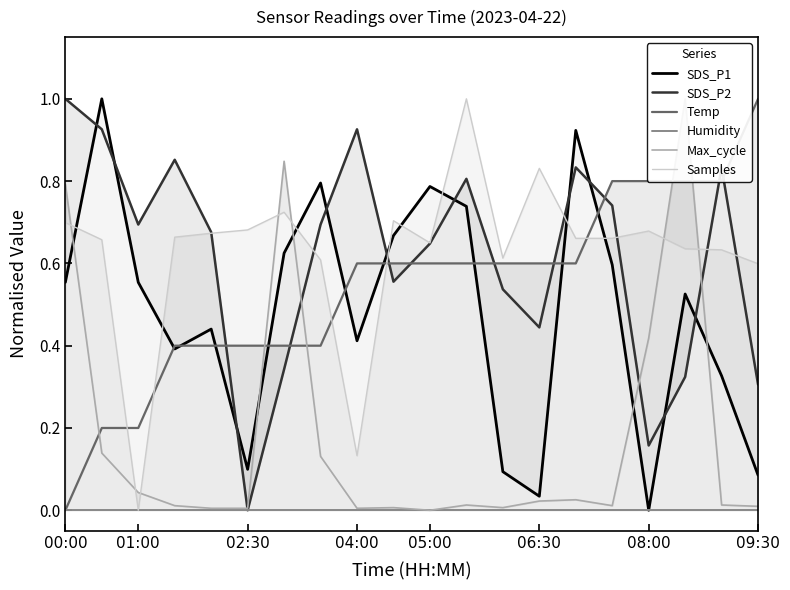

What are all the series names shown in the legend?

SDS_P1, SDS_P2, Temp, Humidity, Max_cycle, Samples